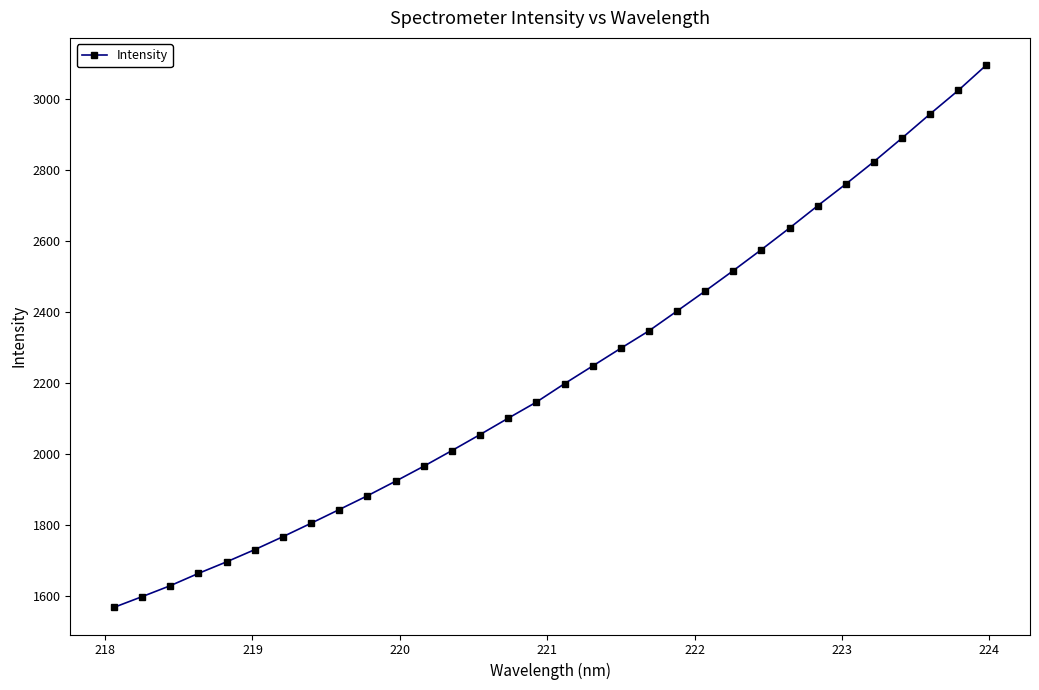

What is the value of the 13th point from the left?

2008.8